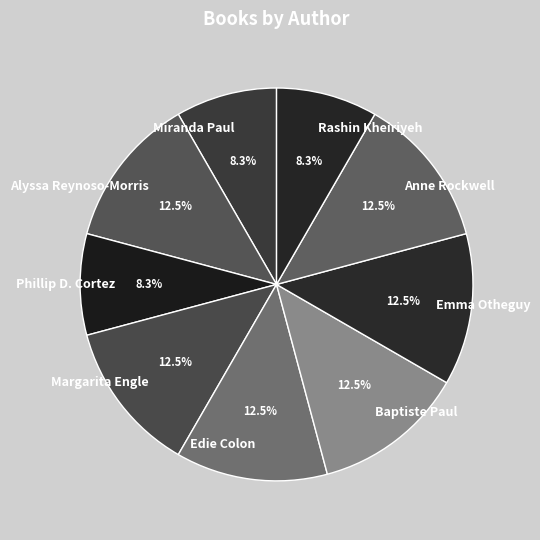

Is there a majority slice in this chart?

No